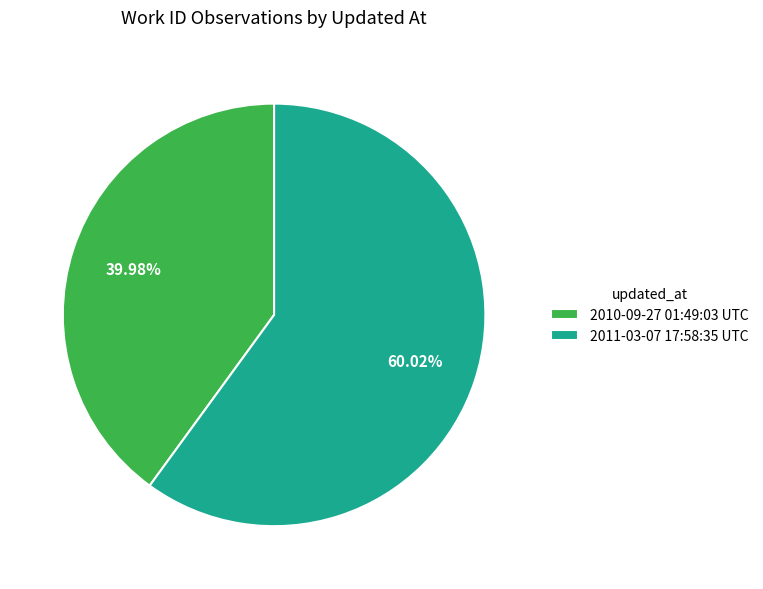

To the nearest percent, what is the combined percentage of 2011-03-07 17:58:35 UTC and 2010-09-27 01:49:03 UTC?

100%